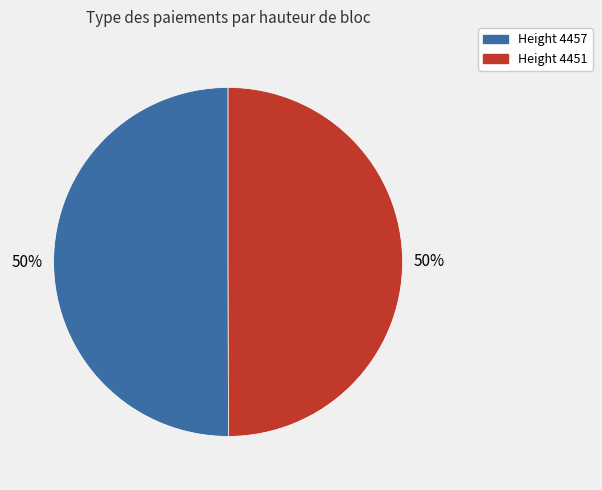

To the nearest percent, what is the average slice percentage?

50%